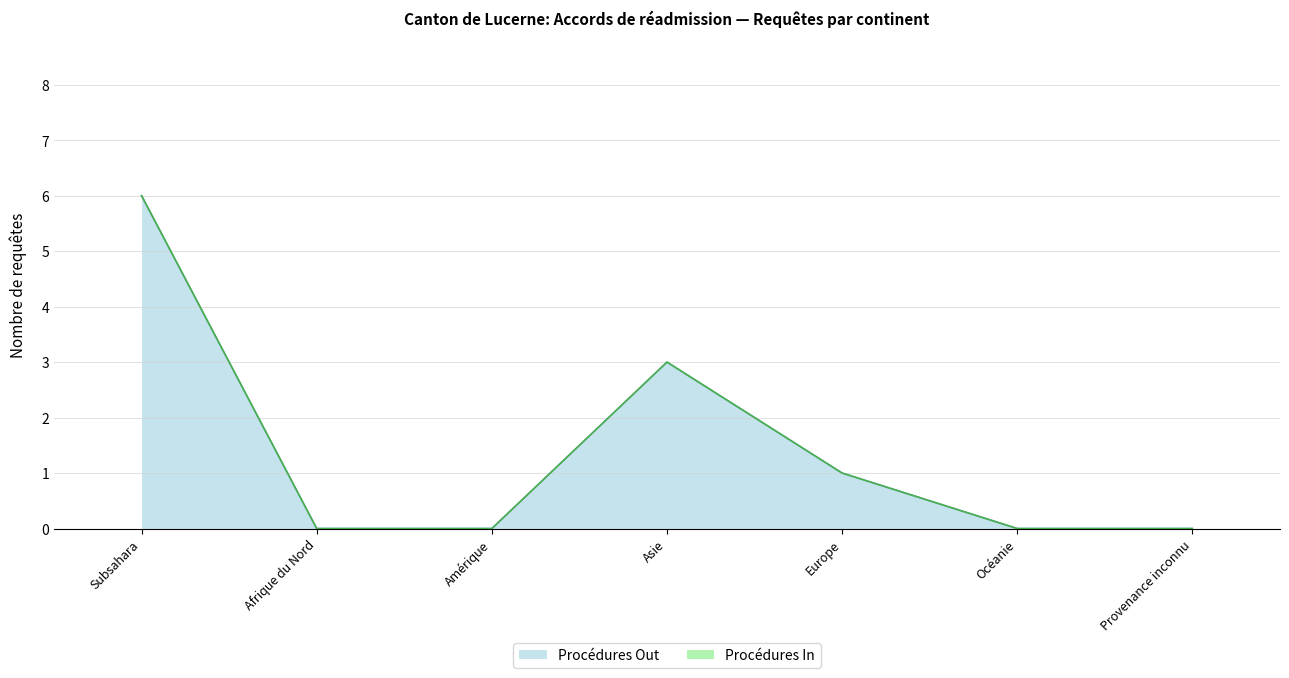

What value does the data have at Asie?

3